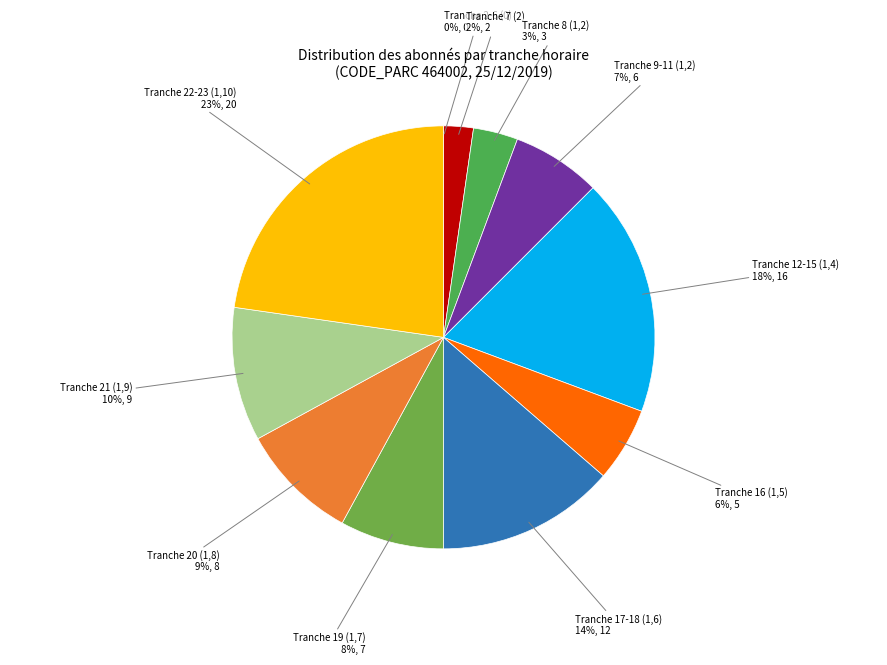

To the nearest percent, what percentage of the pie is Tranche 22-23 (1,10)?

23%